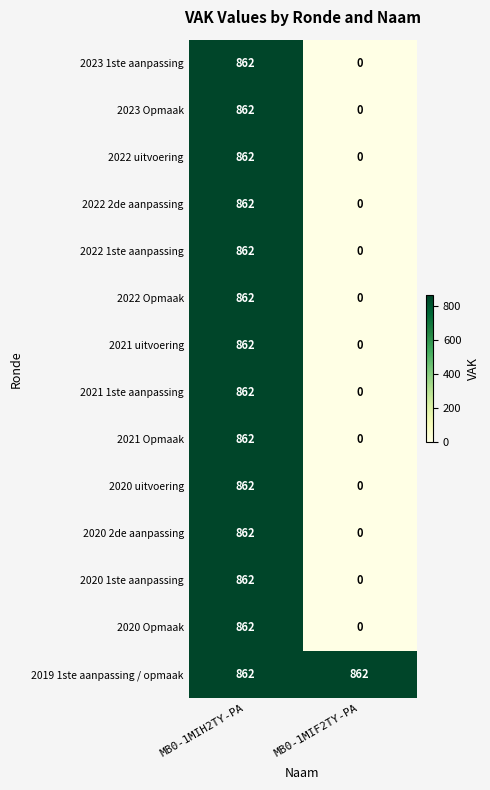

At which category does the chart reach its minimum across all series?

MB0-1MIF2TY-PA